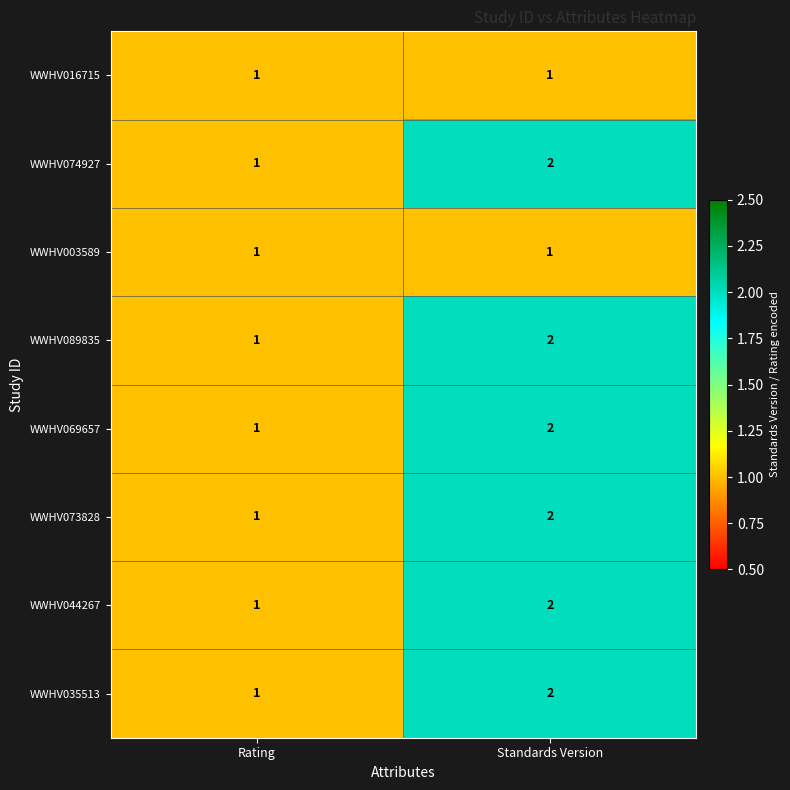

Reading right to left, extract all data points from this chart.

WWHV016715: Standards Version=1	Rating=1
WWHV074927: Standards Version=2	Rating=1
WWHV003589: Standards Version=1	Rating=1
WWHV089835: Standards Version=2	Rating=1
WWHV069657: Standards Version=2	Rating=1
WWHV073828: Standards Version=2	Rating=1
WWHV044267: Standards Version=2	Rating=1
WWHV035513: Standards Version=2	Rating=1